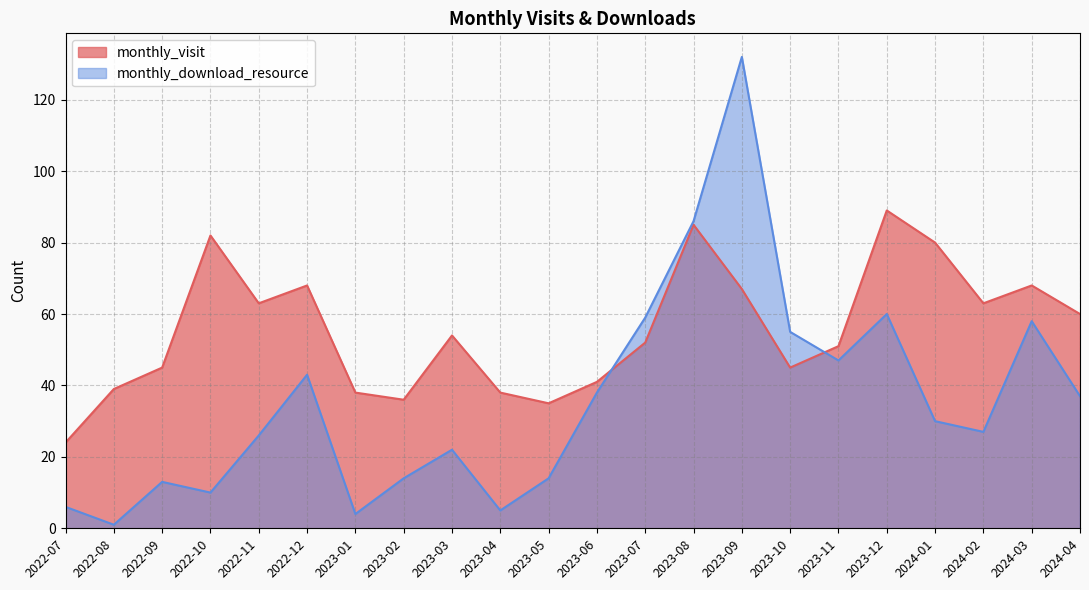

What is the difference between the second highest and second lowest values in the monthly_download_resource series?

82